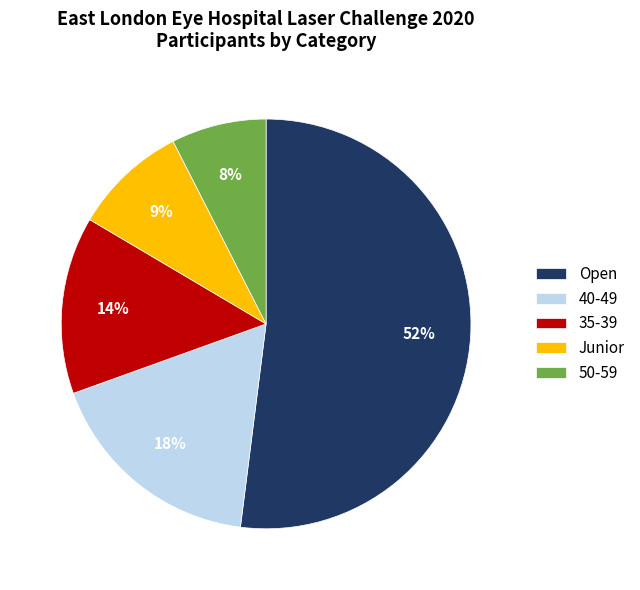

Count the number of slices in the pie.

5